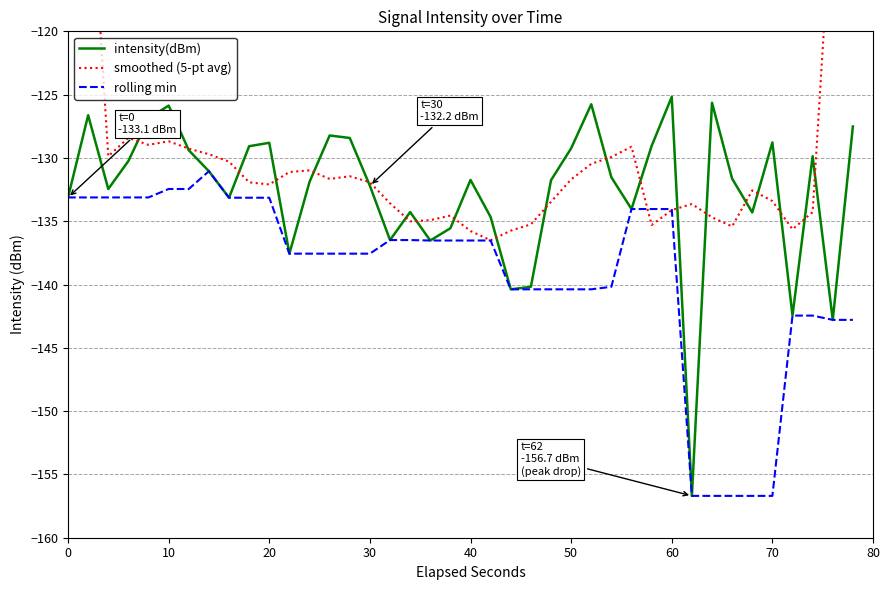

The value of intensity(dBm) at 30 is -237.0. True or false?

False